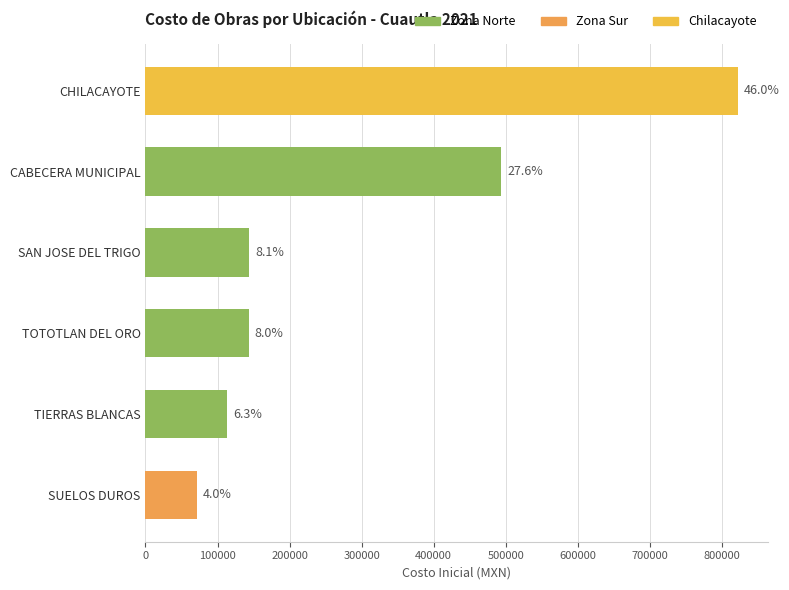

Does the chart contain stacked bars?

No